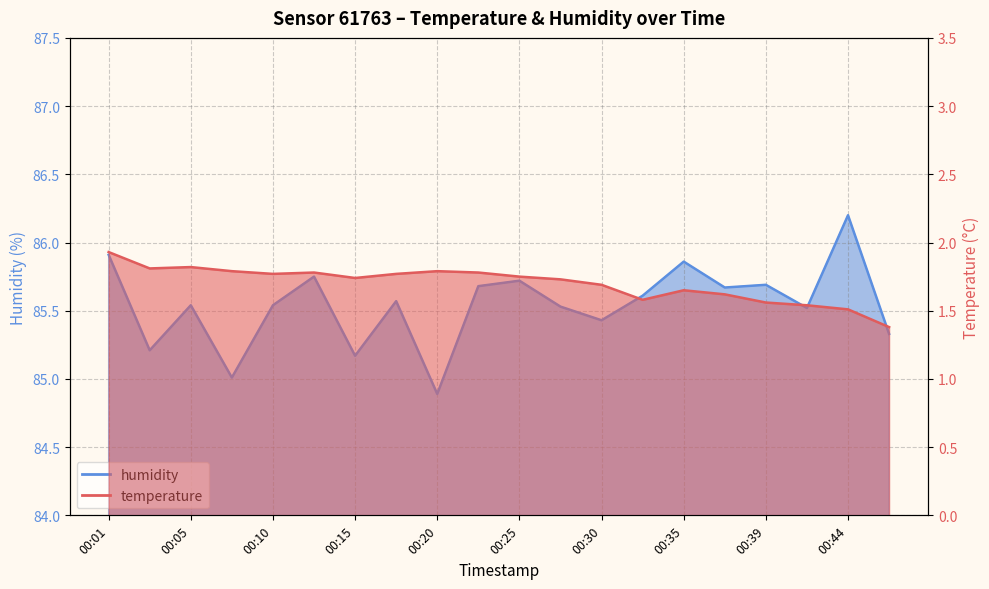

What is the spread (max minus min) of values at 00:32?

84.0